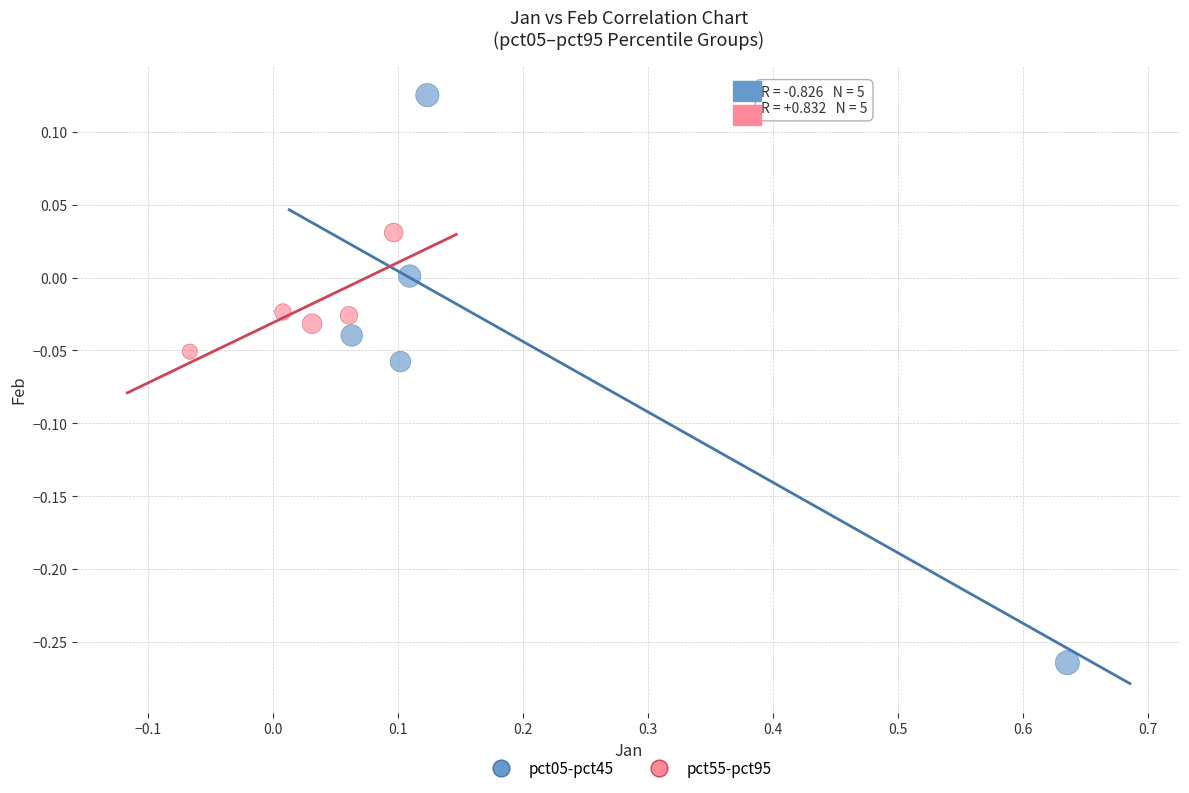

Which series has the largest Y range (max minus min)?

pct05-pct45